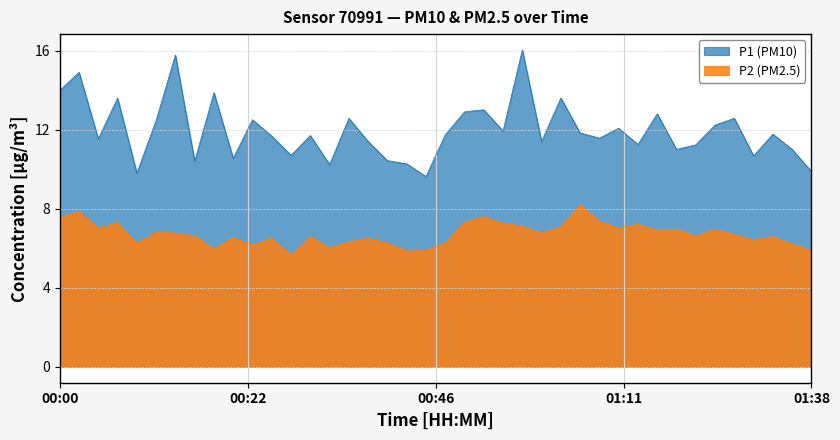

Which series has the largest total across all categories?

P1 (PM10)